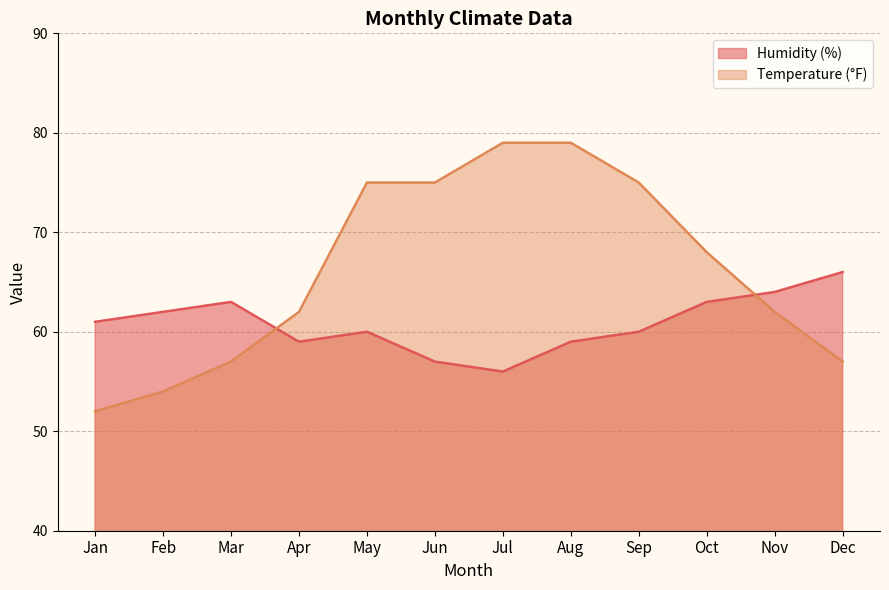

What is the greatest value displayed?

79